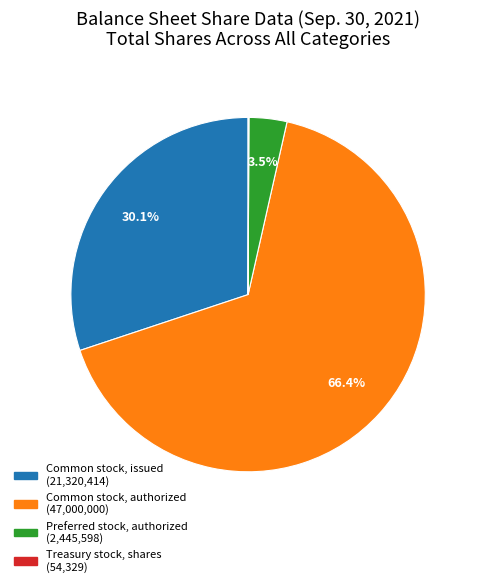

What percentage do Common stock, issued and Preferred stock, authorized together represent?

33.6%